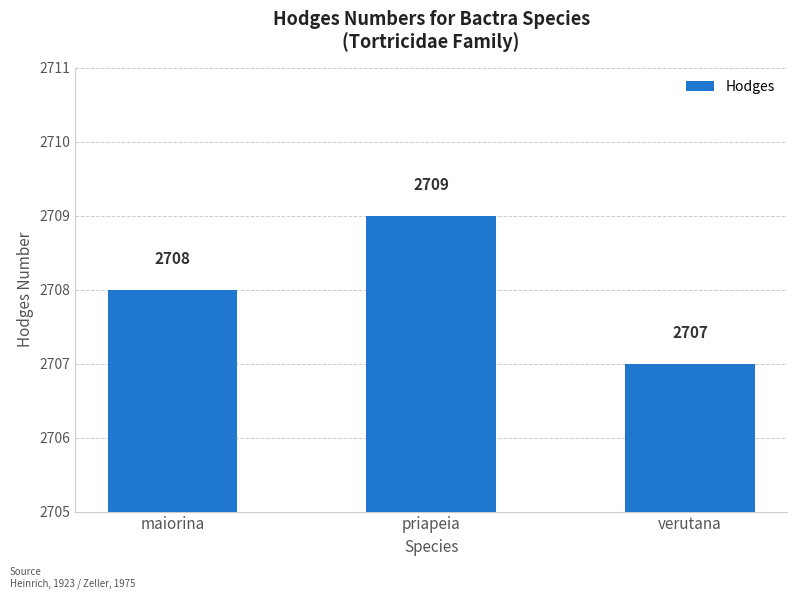

What is the label of the 2nd bar from the left?

priapeia